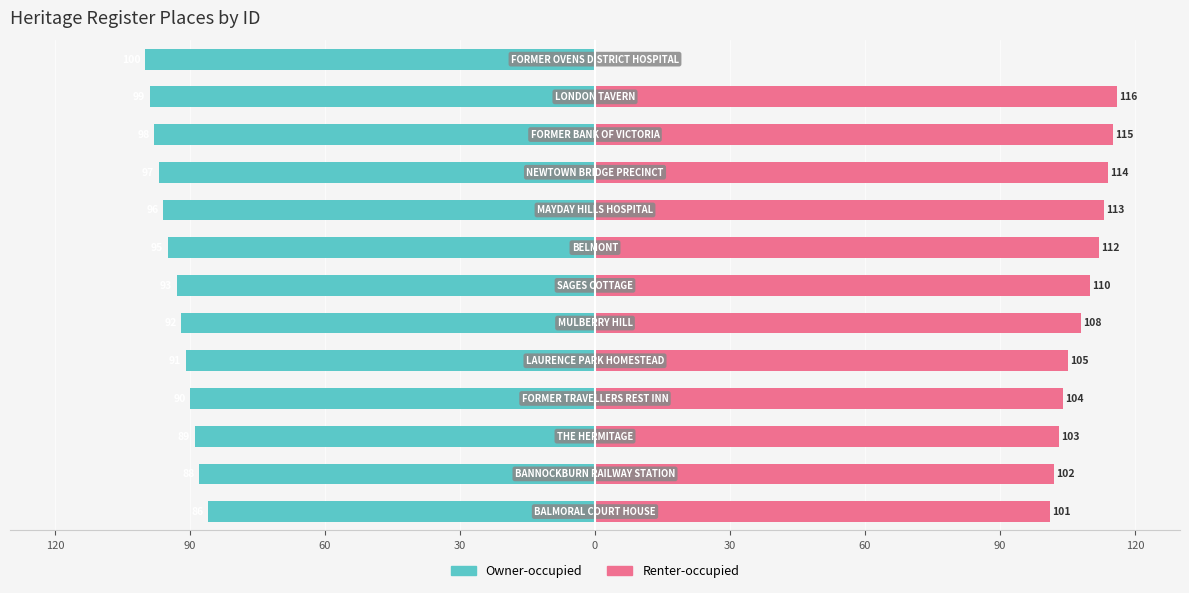

List the series in order of their overall mean, highest first.

Renter-occupied, Owner-occupied